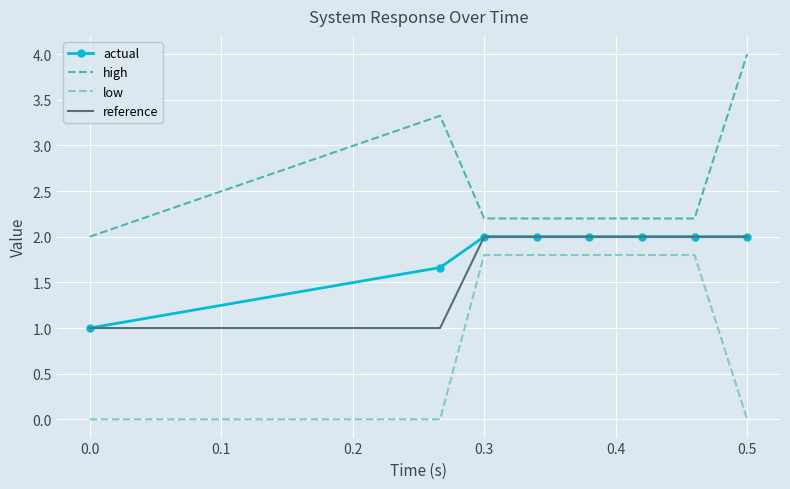

What is the maximum value for high?

4.0